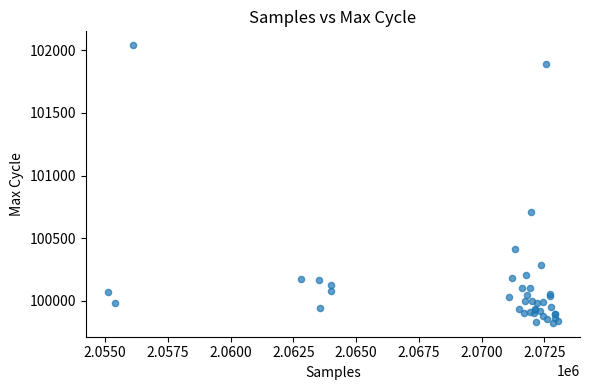

What Y value in the scatter plot is closest to 100933?

100712